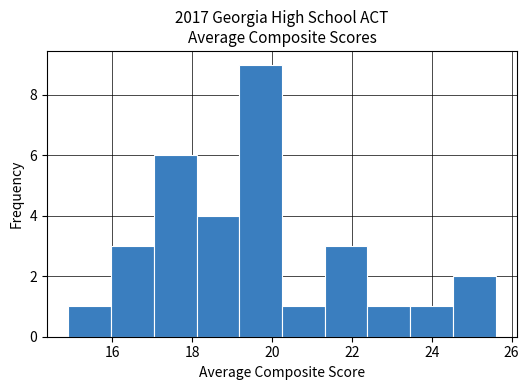

What is the height of the bar covering 15.0 to 16.0 on the x-axis? Neither the bar edges nor the heights are printed on the chart, so give them approximately, as read against the axes.

1